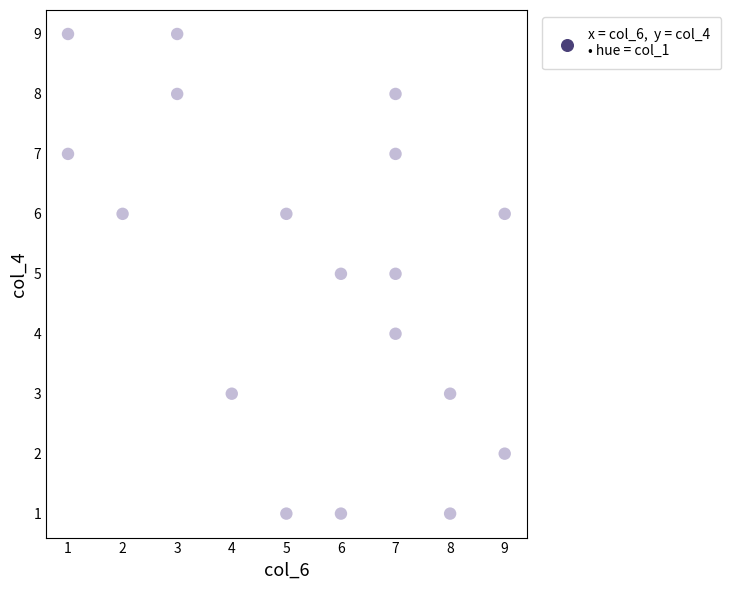

What is the range of X values (max minus min)?

8